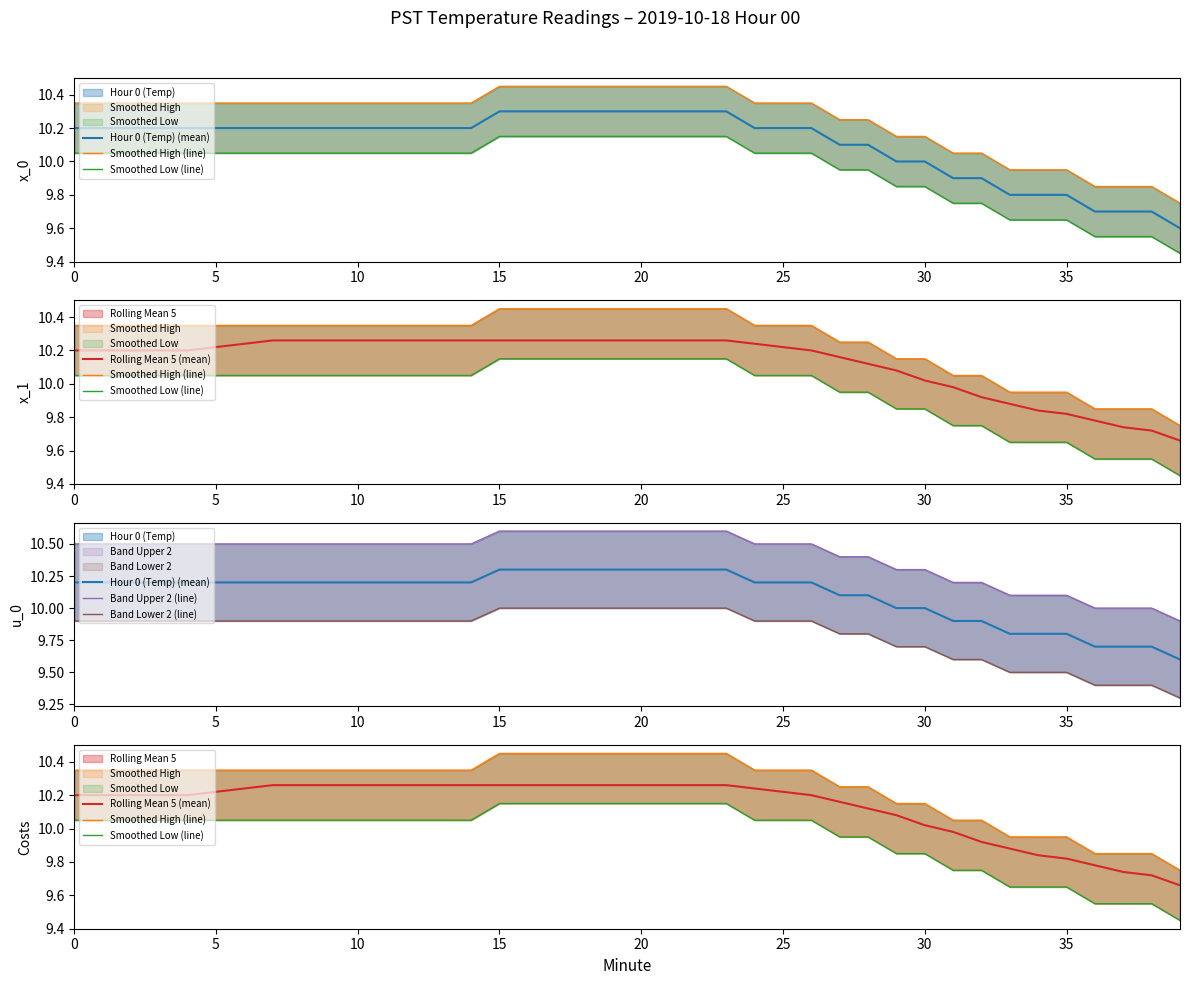

Does the chart display data point markers on the line(s)?

No